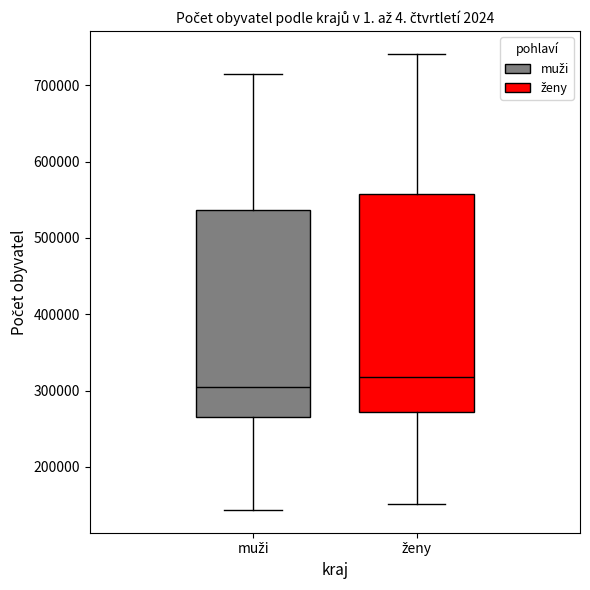

Where is the lower edge of the box for muži on the y-axis? The values are not printed on the chart, so give them approximately, as read against the axis.

260000